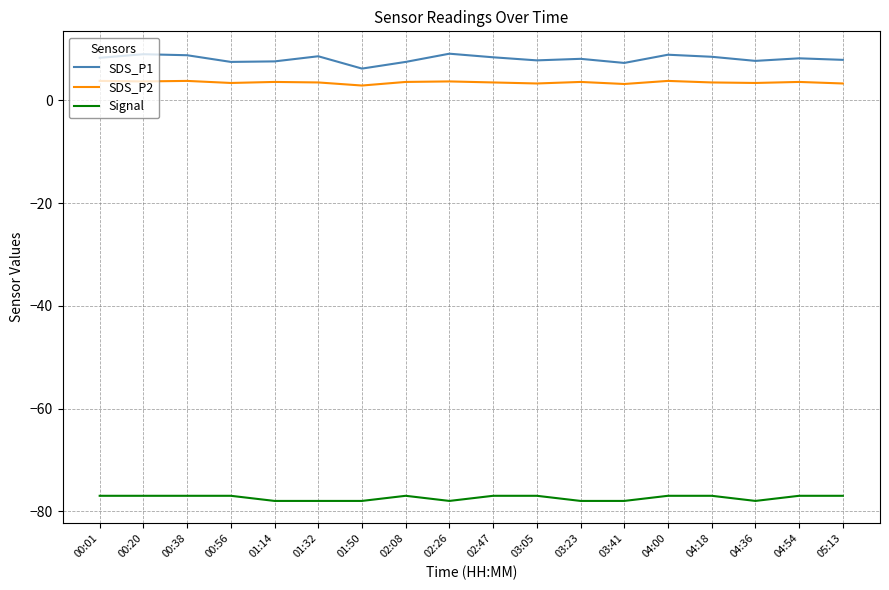

What is the smallest value displayed?

-78.0